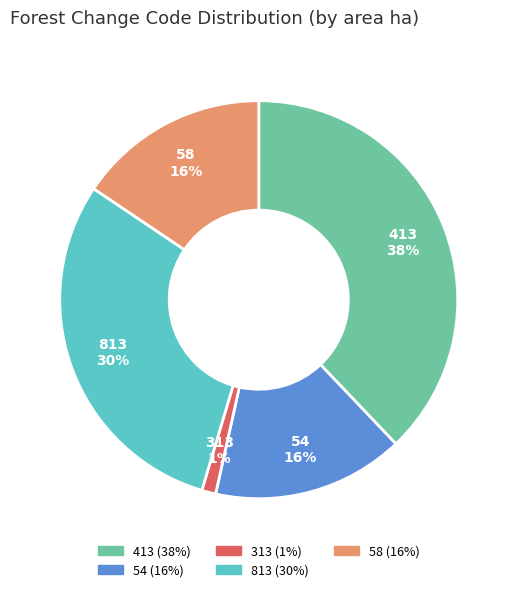

Count the number of slices in the pie.

5